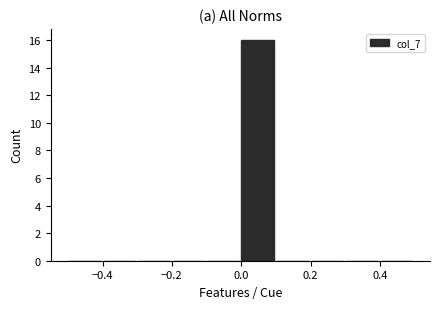

Reading left to right, transcribe this chart: for each bar, give the range it covers on the x-axis and its height. The values are not printed on the chart, so give them approximately, as read against the axis.

-0.5 to -0.4: 0
-0.4 to -0.3: 0
-0.3 to -0.2: 0
-0.2 to -0.1: 0
-0.1 to 0.0: 0
0.0 to 0.1: 16
0.1 to 0.2: 0
0.2 to 0.3: 0
0.3 to 0.4: 0
0.4 to 0.5: 0